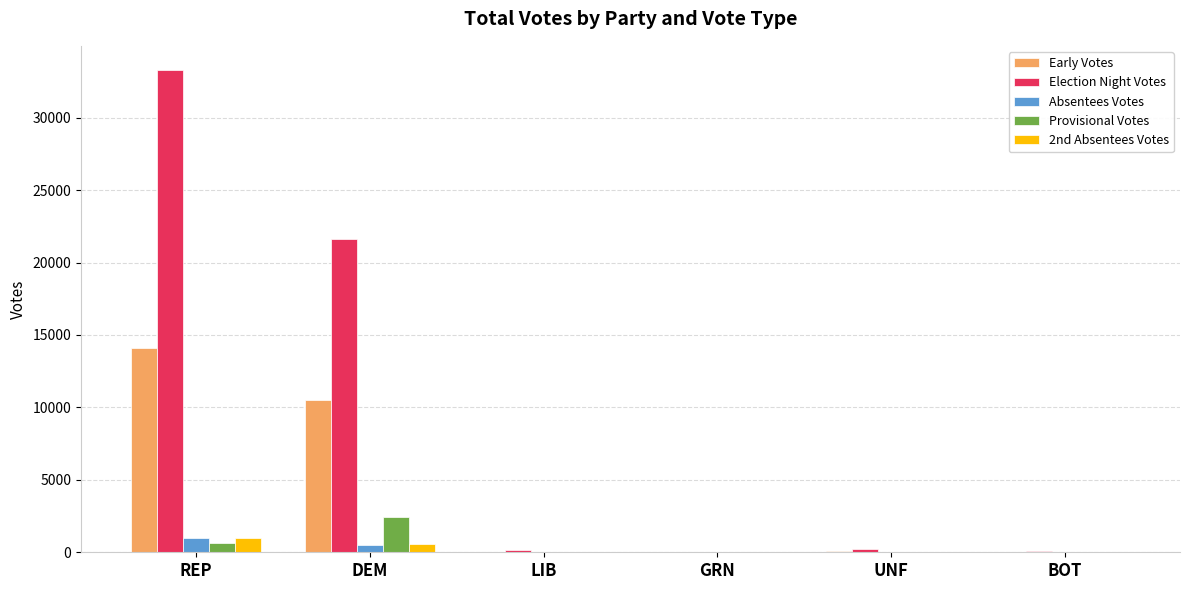

At which label is Early Votes closest to 7068?

DEM